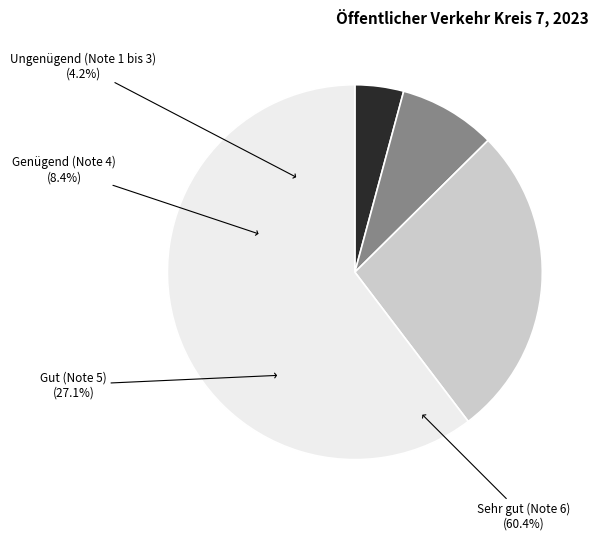

Rank the categories by value from highest to lowest.

Sehr gut (Note 6), Gut (Note 5), Genügend (Note 4), Ungenügend (Note 1 bis 3)